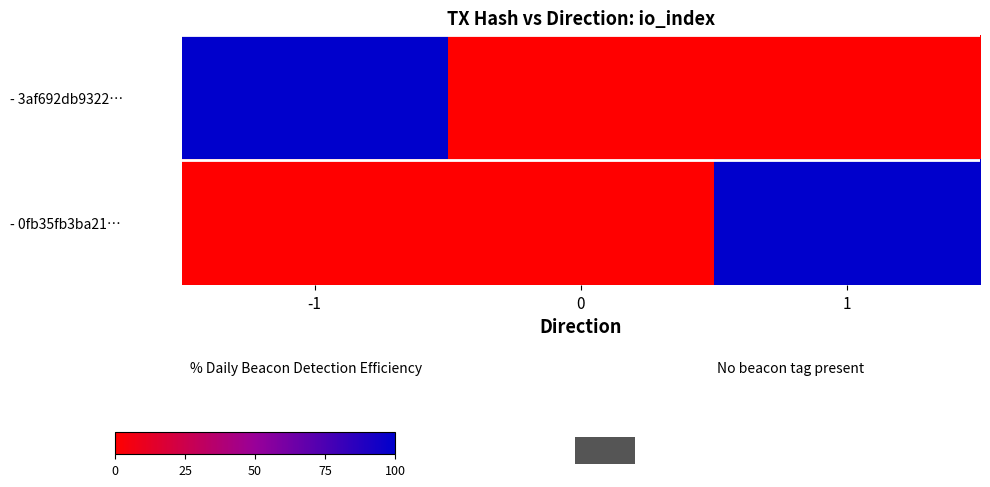

Reading left to right, what are all the values shown in this chart?

- 3af692db9322…: -1=1	0=0	1=0
- 0fb35fb3ba21…: -1=0	0=0	1=1